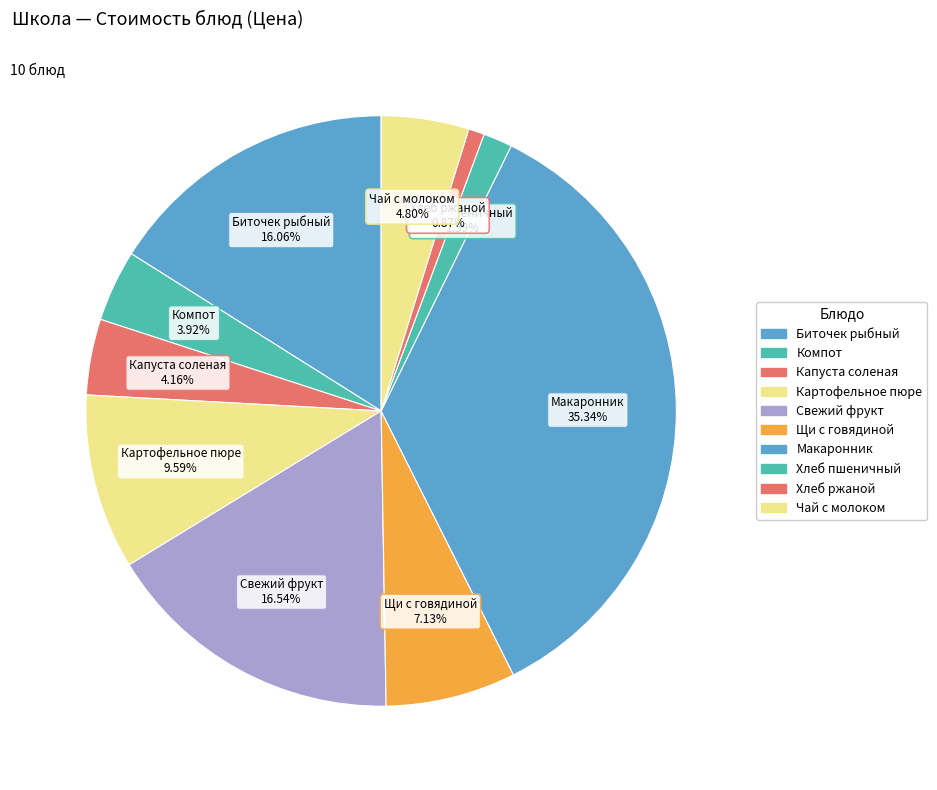

The Хлеб пшеничный slice represents 12% of the pie. True or false?

False